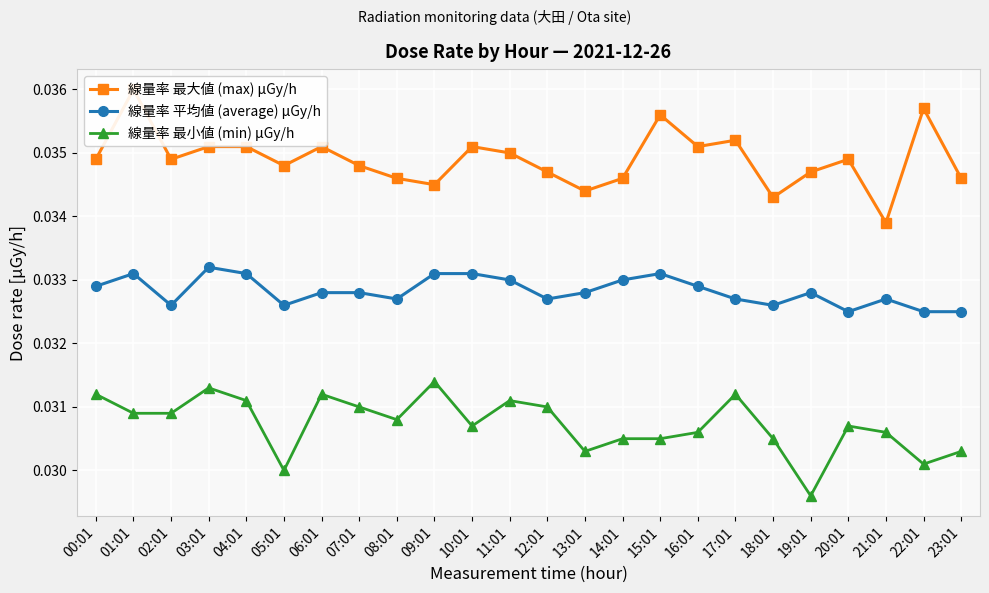

At 03:01, list the series in order from largest to smallest.

線量率 最大値 (max) μGy/h, 線量率 平均値 (average) μGy/h, 線量率 最小値 (min) μGy/h